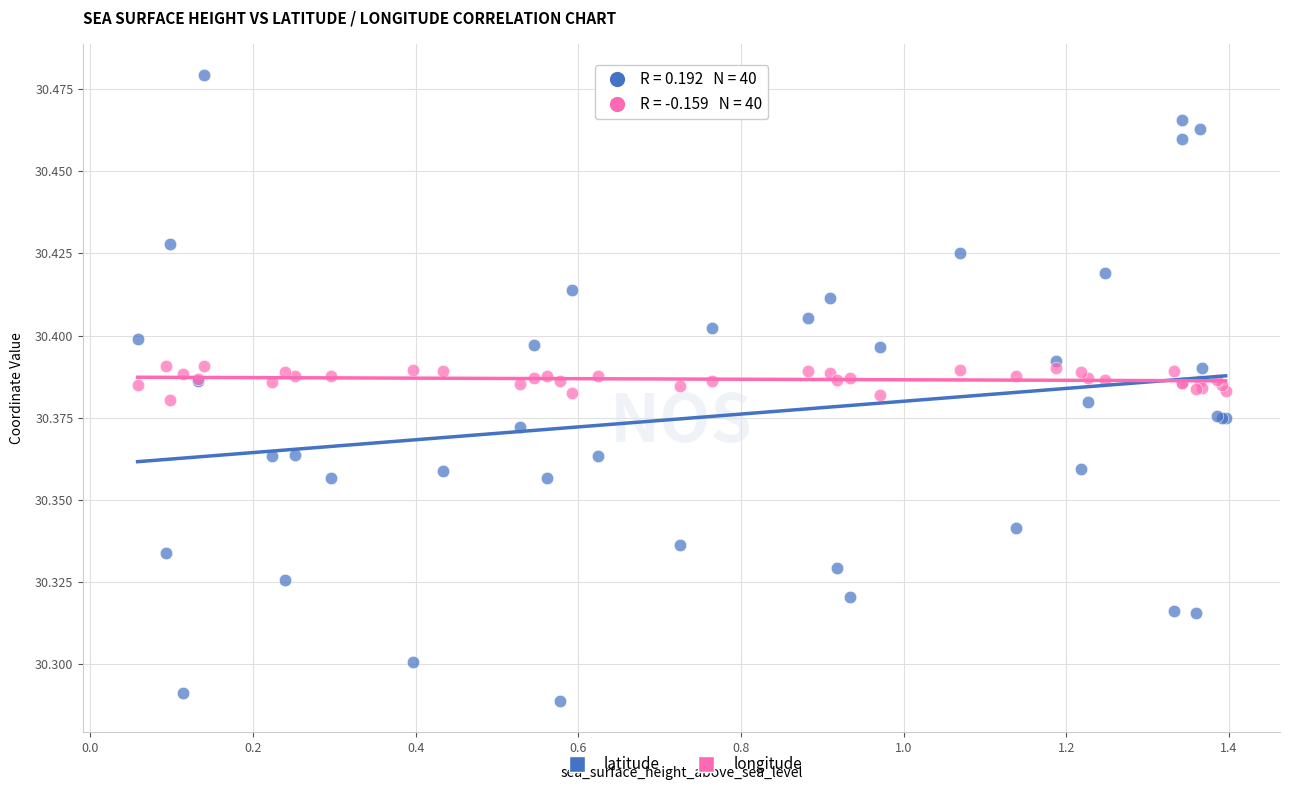

What are all the series names shown in the legend?

latitude, longitude